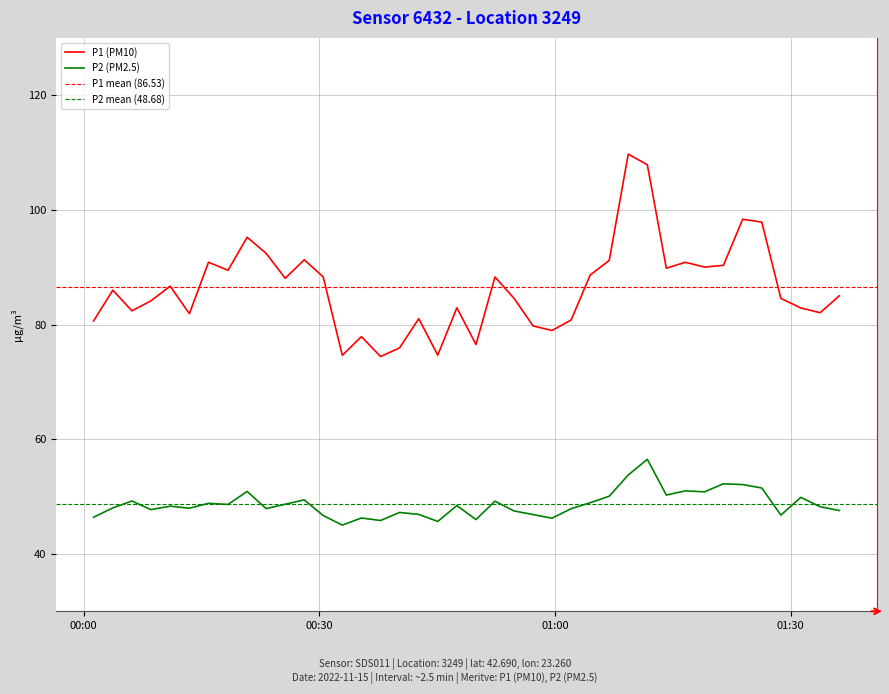

True or false: P2 (PM2.5) and P1 (PM10) intersect in this chart.

False